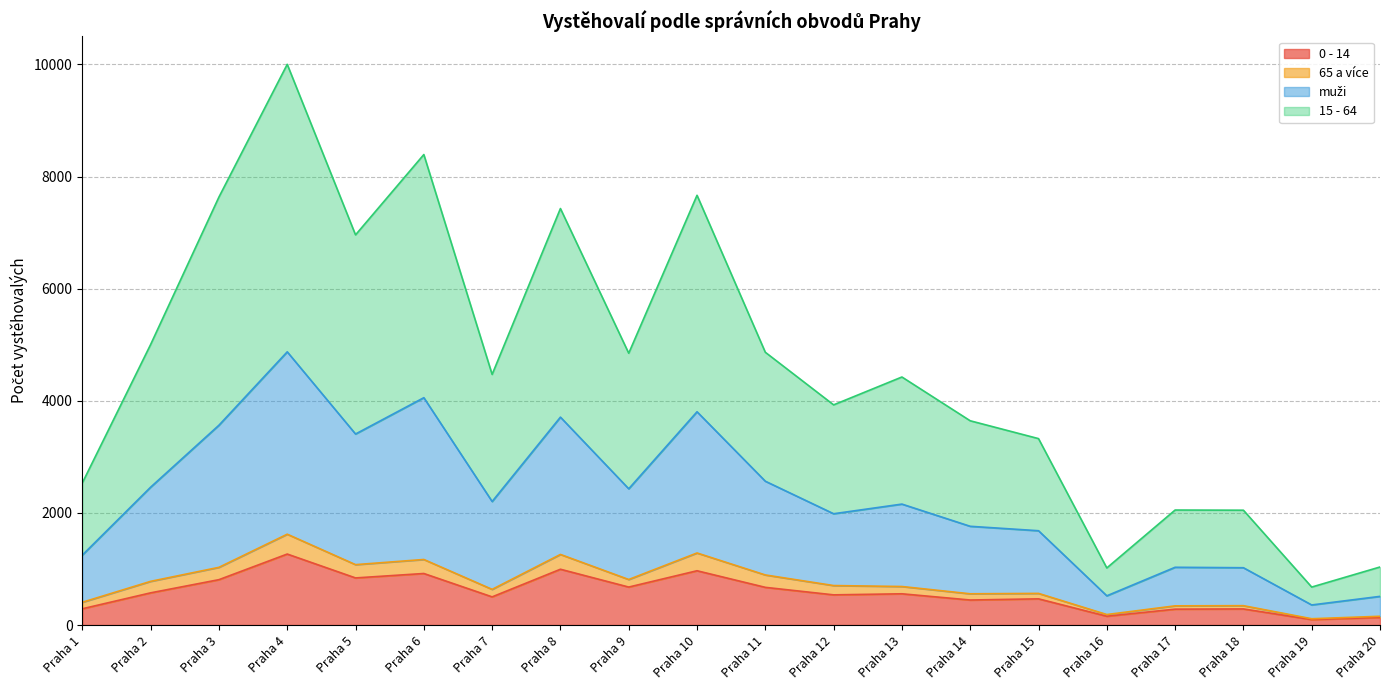

Where is 15 - 64 nearest to the value 2615?

Praha 11